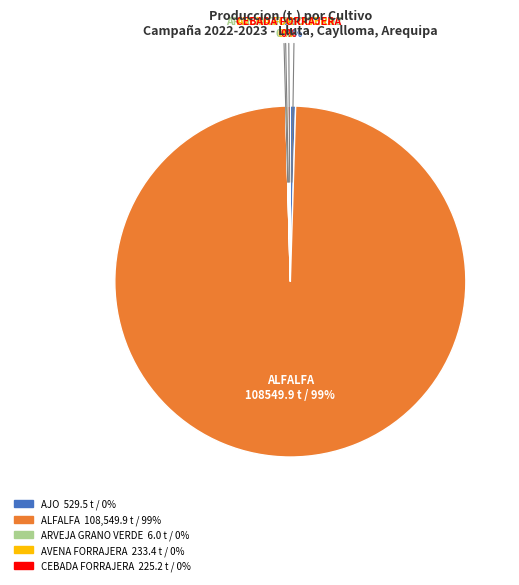

To the nearest percent, what is the average slice percentage?

20%